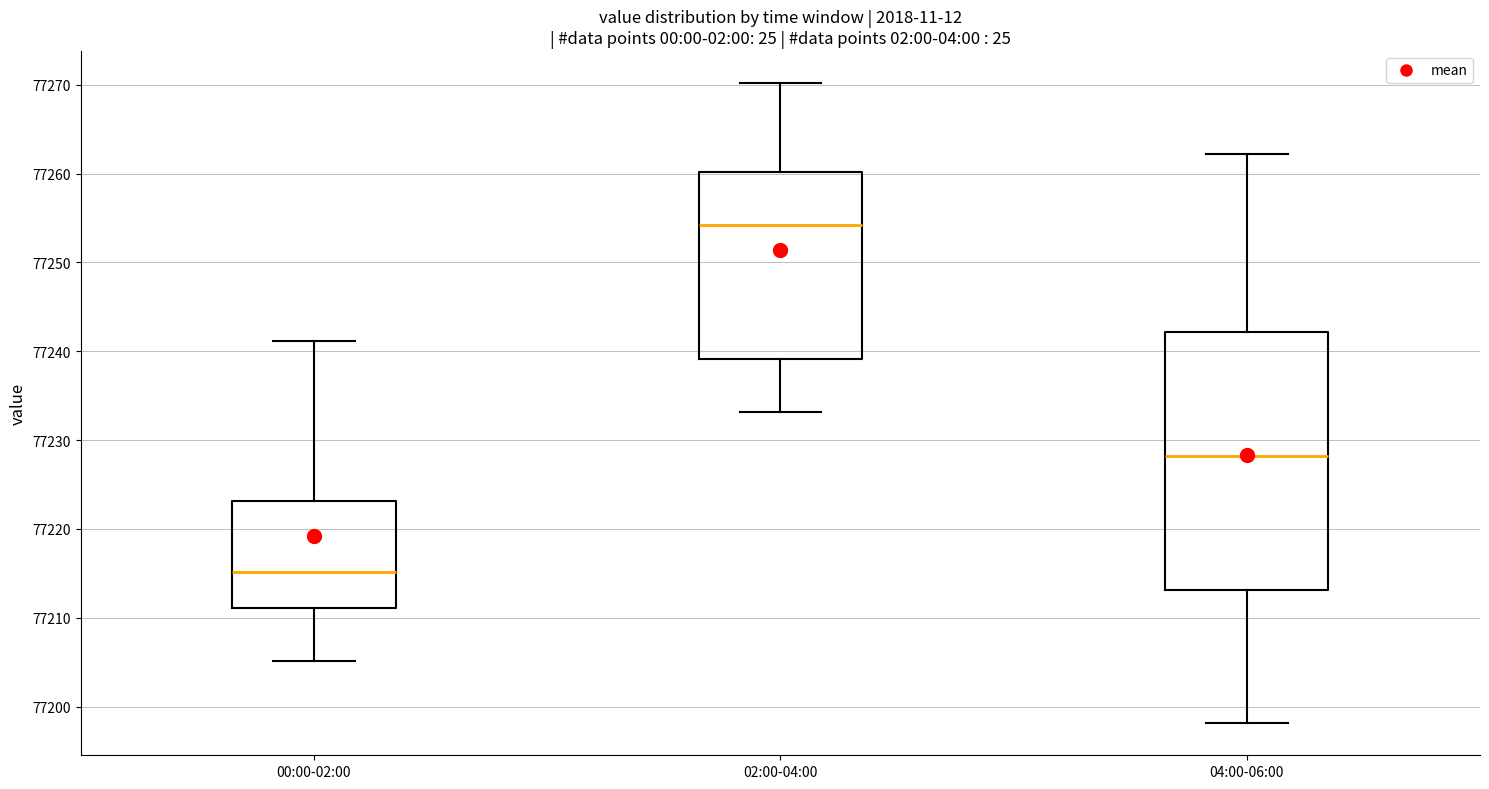

Which box is the tallest, from its lower edge to its upper edge?

04:00-06:00